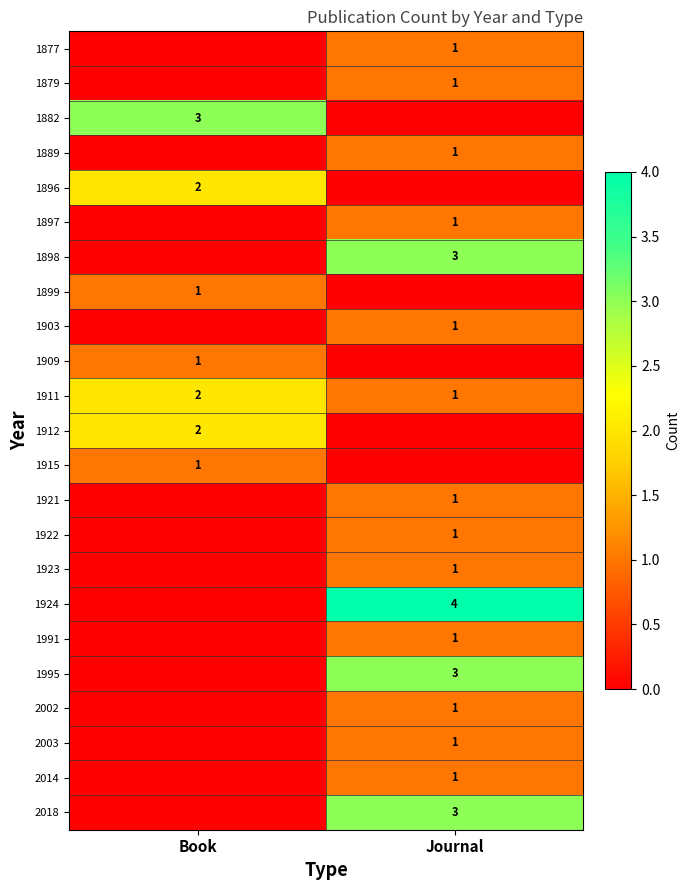

What is the difference between the highest and lowest values at Book?

3